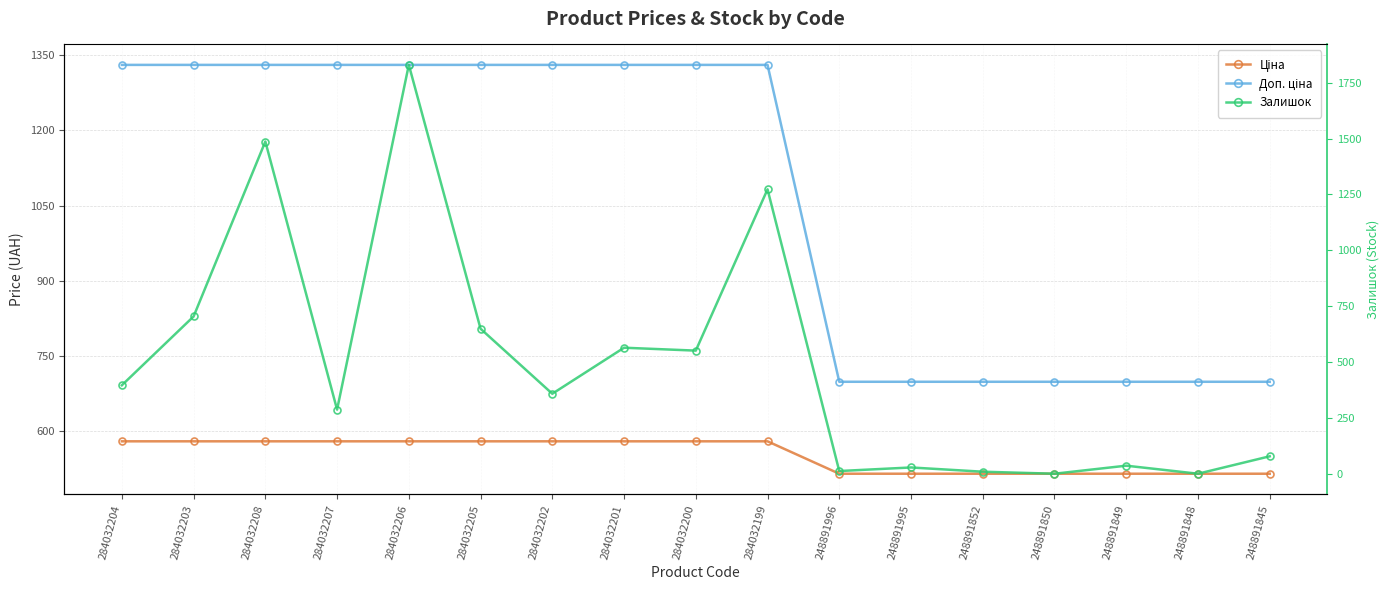

What is the label of the 17th point from the right?

284032204